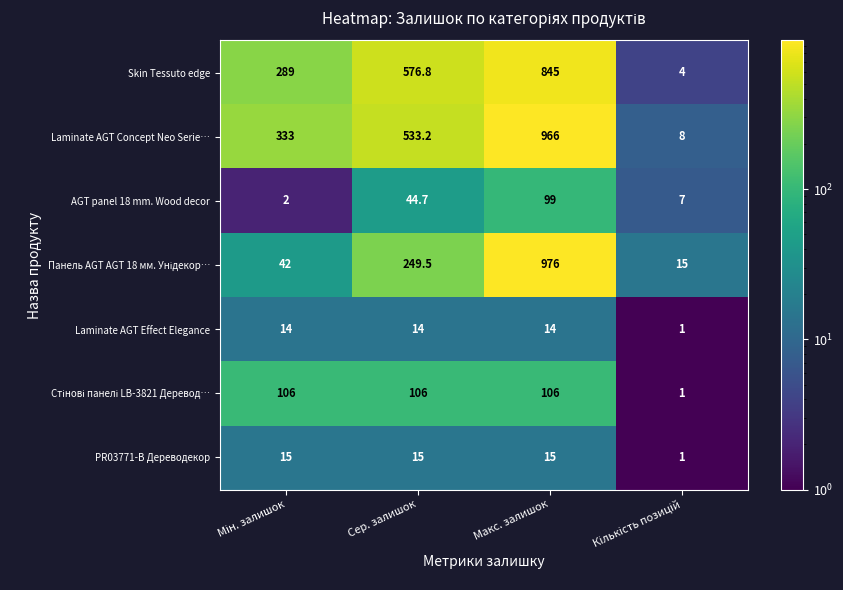

Which series has the largest total across all categories?

Laminate AGT Concept Neo Serie…